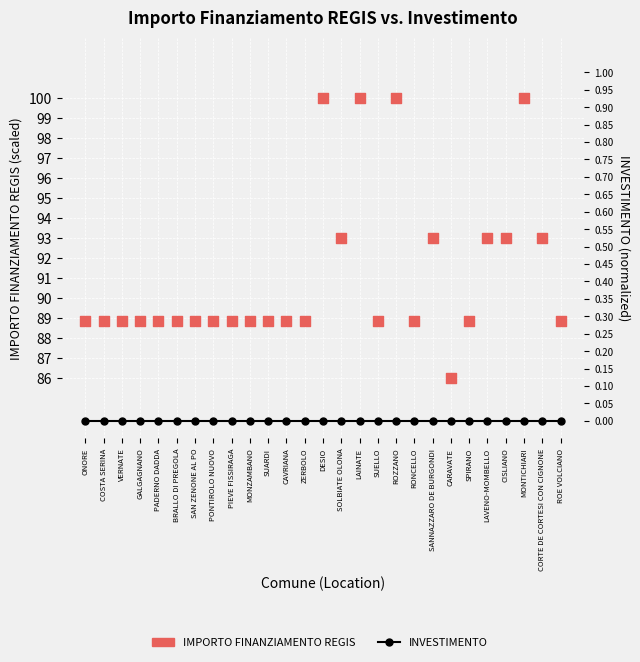

What is the total value across all series at ZERBOLO?

88.8